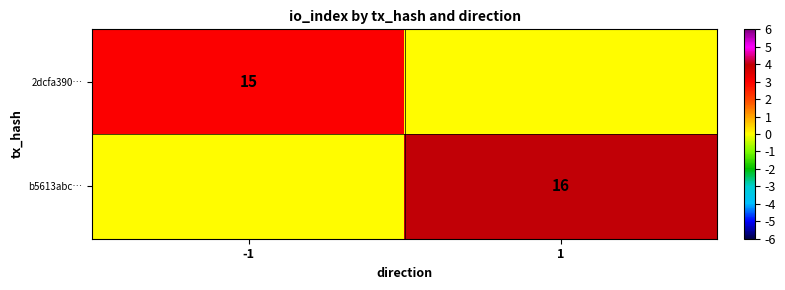

The b5613abc… series shows 22 at 1. True or false?

False